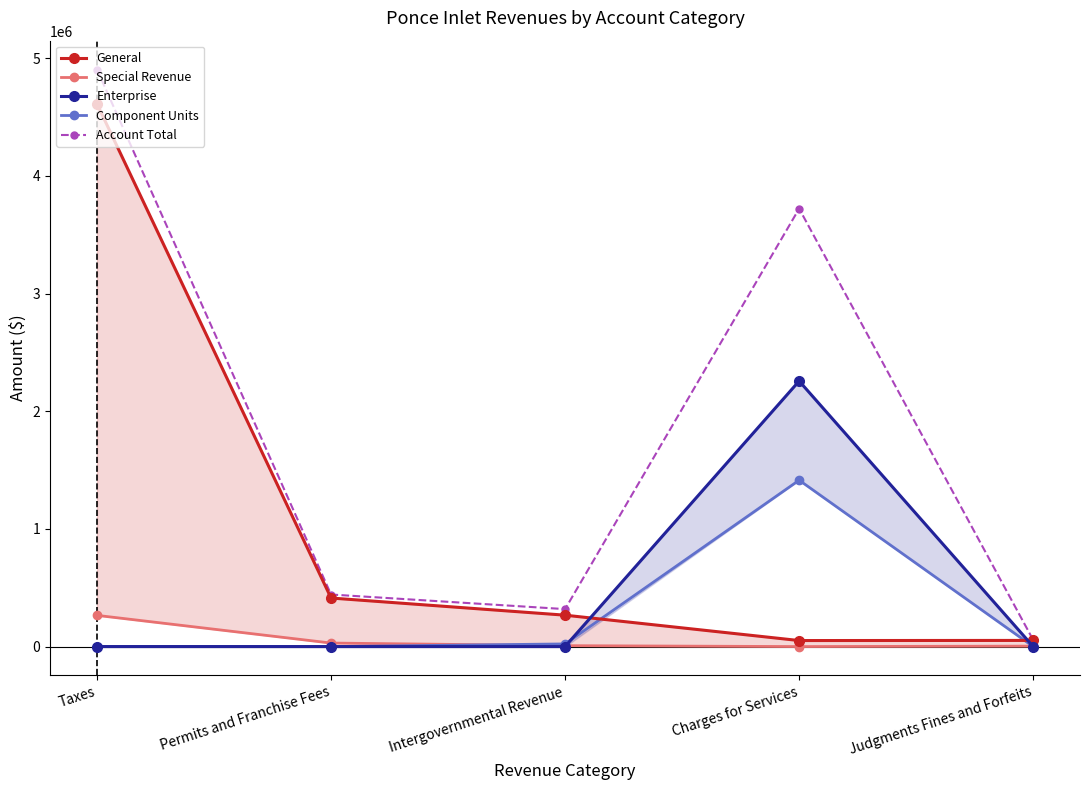

At which category does the chart reach its peak across all series?

Taxes